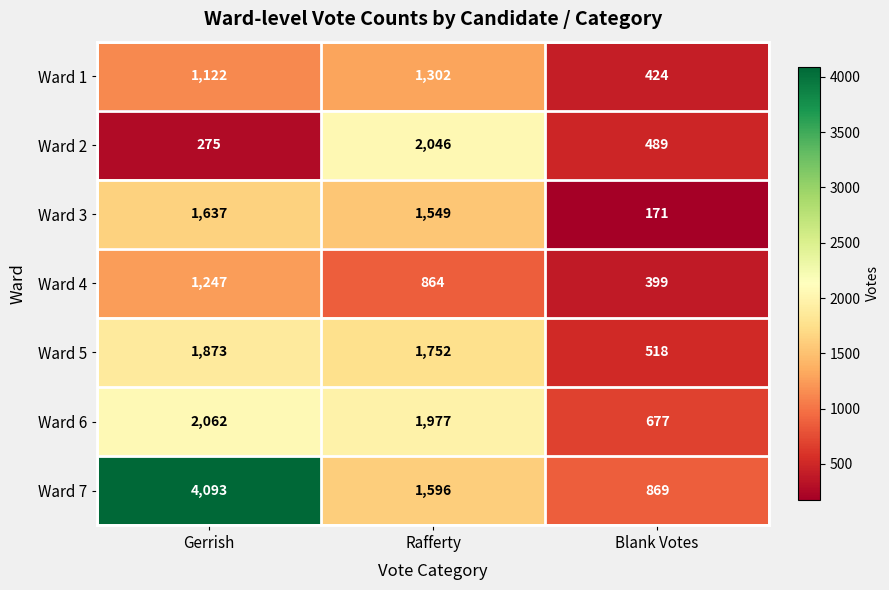

At which label is Ward 7 closest to 2481?

Rafferty